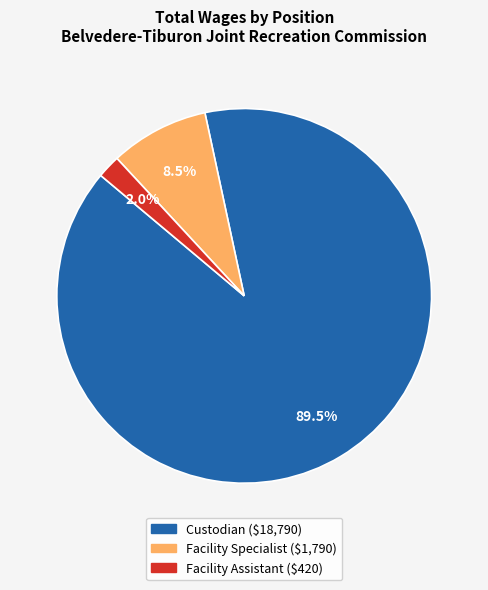

How much of the chart is everything except Facility Specialist?

91.5%